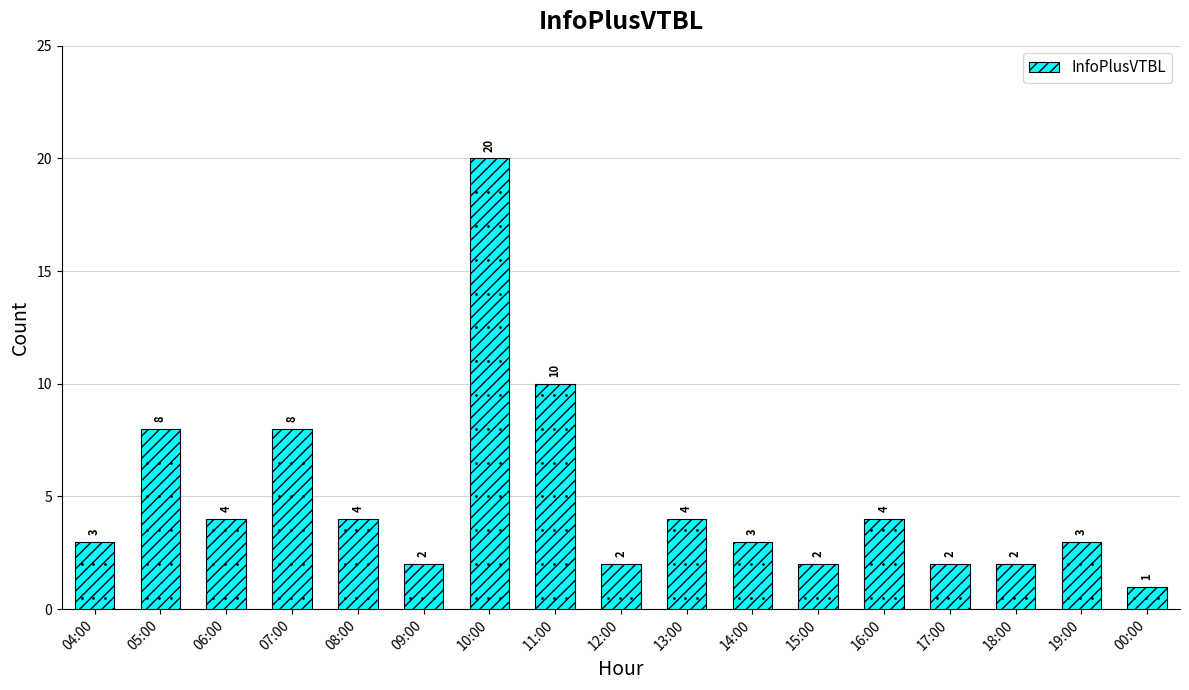

What is the average value?

5